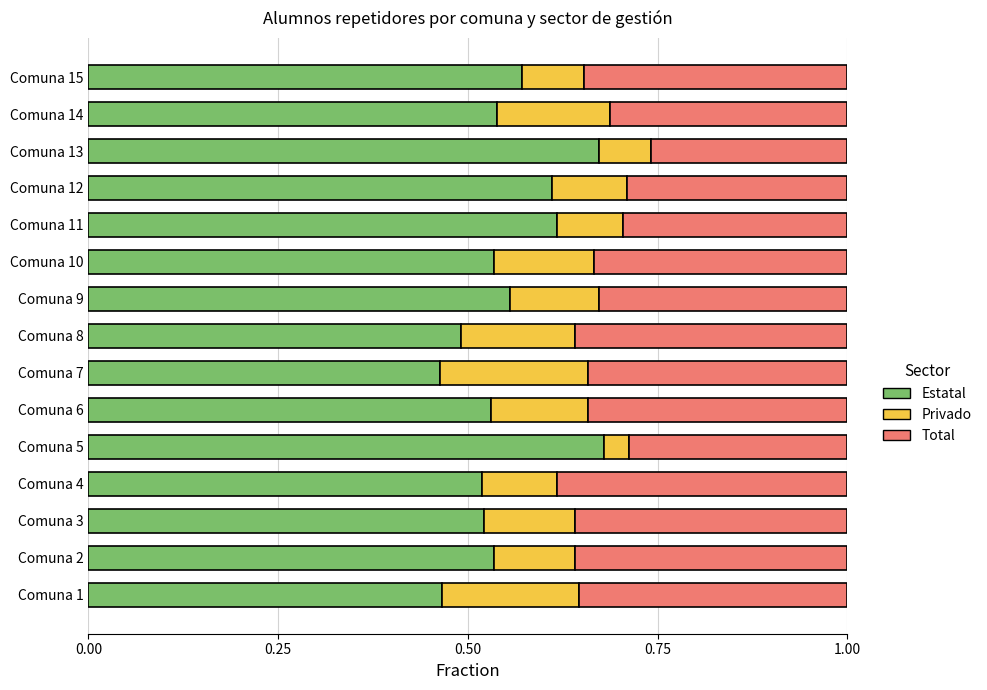

The Estatal series shows 0.5 at Comuna 1. True or false?

True